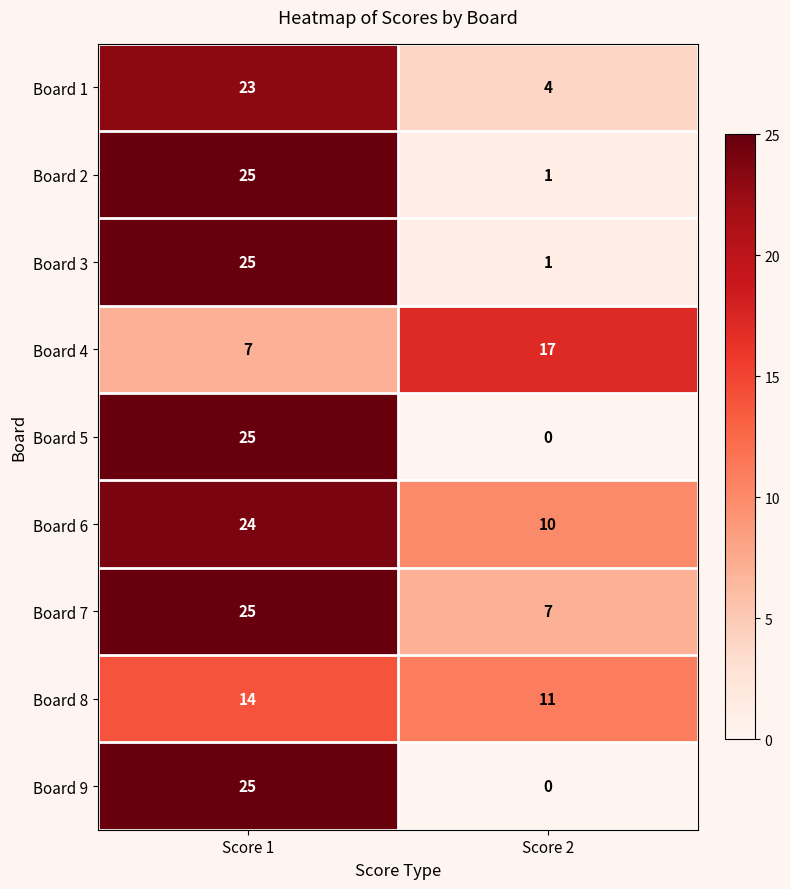

Reading left to right, transcribe all the data shown in this chart.

Board 1: Score 1=23	Score 2=4
Board 2: Score 1=25	Score 2=1
Board 3: Score 1=25	Score 2=1
Board 4: Score 1=7	Score 2=17
Board 5: Score 1=25	Score 2=0
Board 6: Score 1=24	Score 2=10
Board 7: Score 1=25	Score 2=7
Board 8: Score 1=14	Score 2=11
Board 9: Score 1=25	Score 2=0